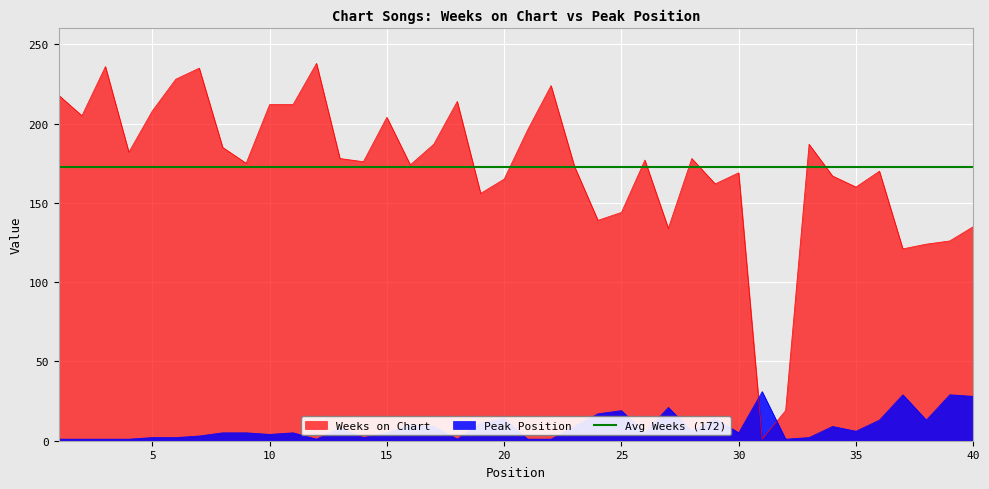

Is the value of Peak Position at 15 greater than the value of Weeks on Chart at 31?

Yes